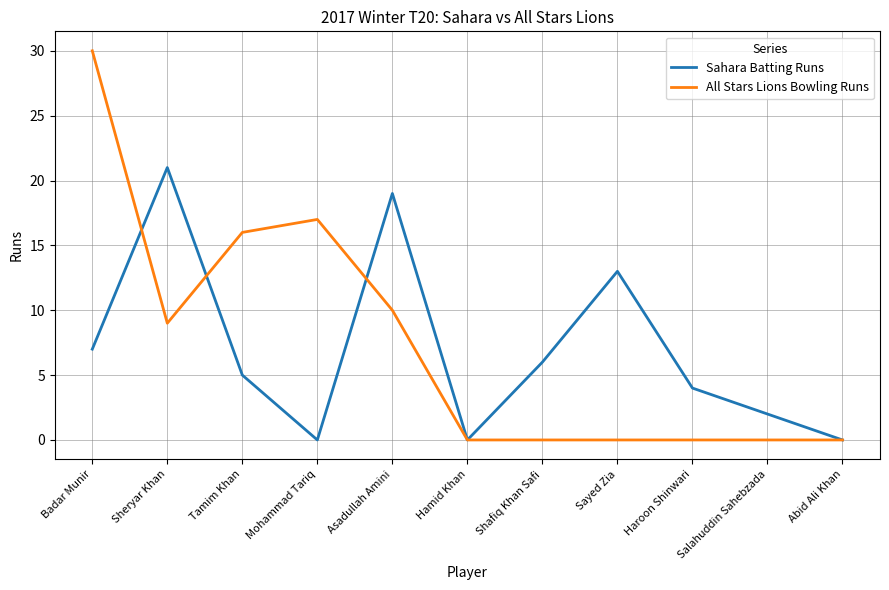

Which series changed the most between Asadullah Amini and Shafiq Khan Safi?

Sahara Batting Runs